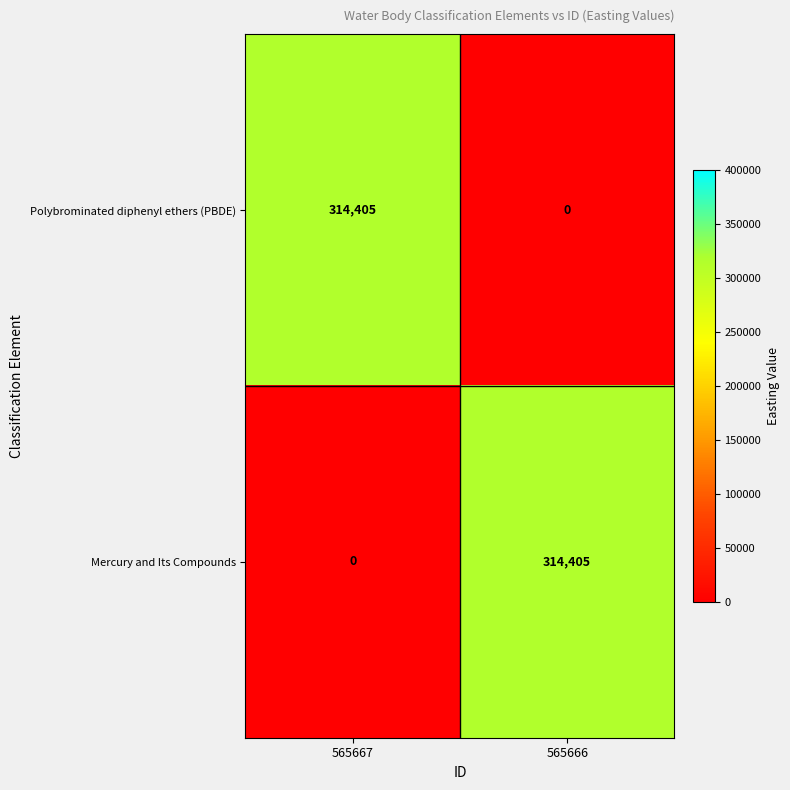

What is the difference between the highest and lowest values at 565667?

314405